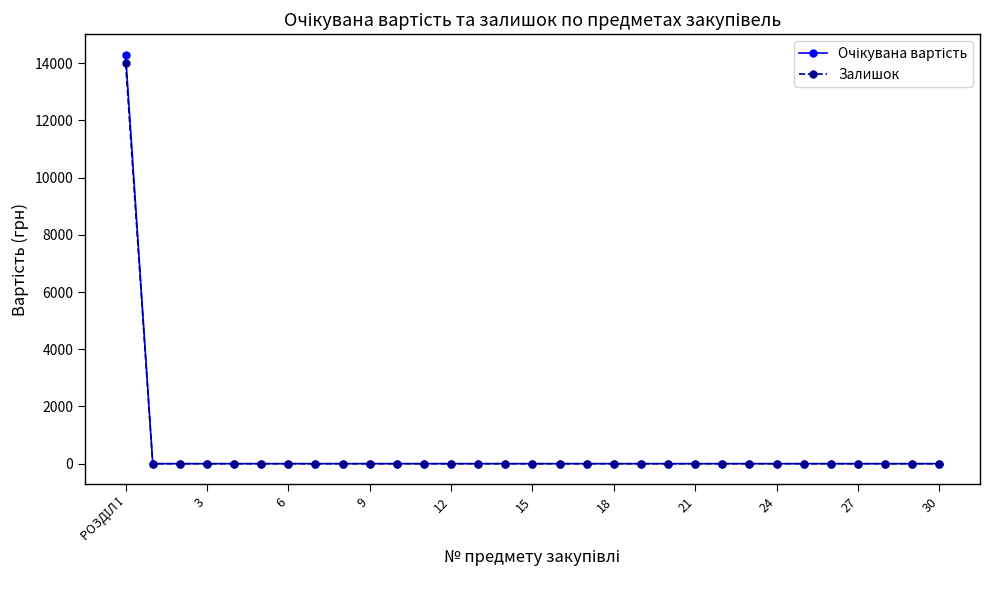

How many distinct data groups are displayed?

2